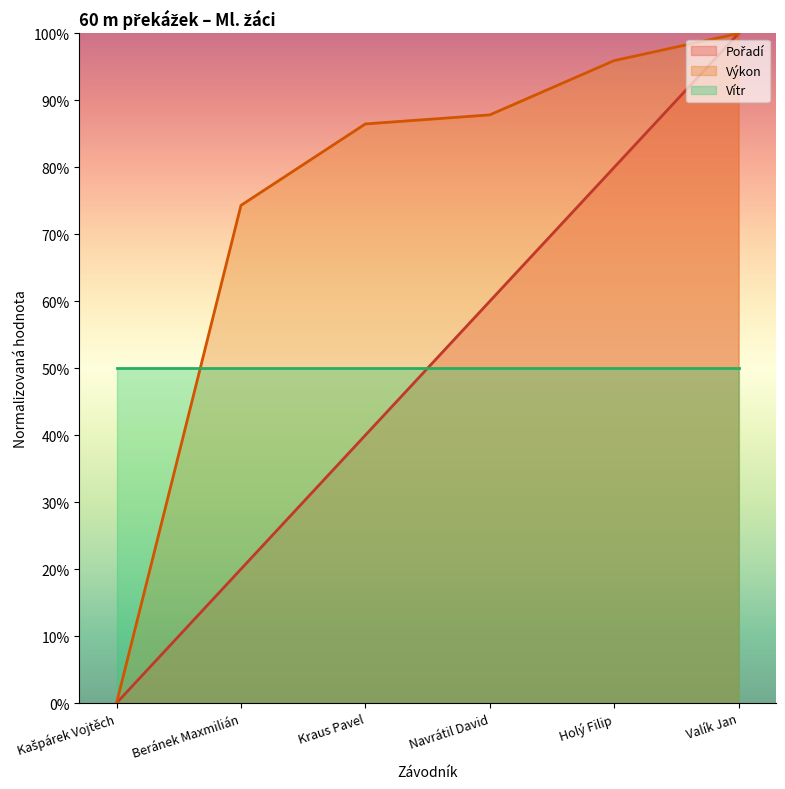

At which category does the chart reach its peak across all series?

Valík Jan